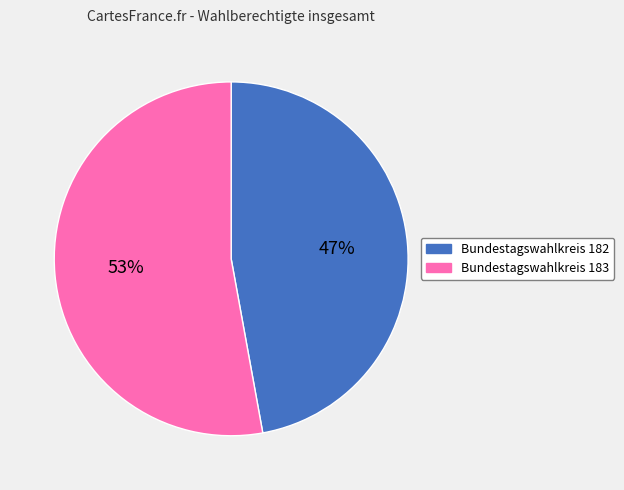

To the nearest percent, what is the difference between the Bundestagswahlkreis 183 and Bundestagswahlkreis 182 slice percentages?

6%